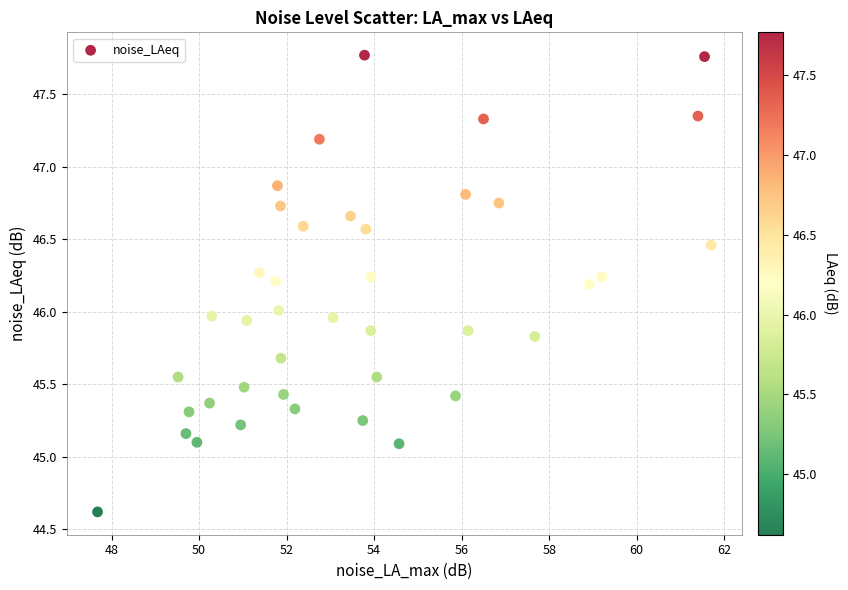

What is the range of X values (max minus min)?

14.0